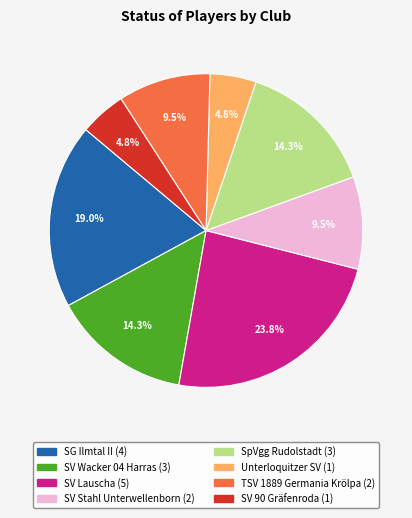

Approximately how many times larger is the value at SV 90 Gräfenroda compared to SV Wacker 04 Harras?

0.3